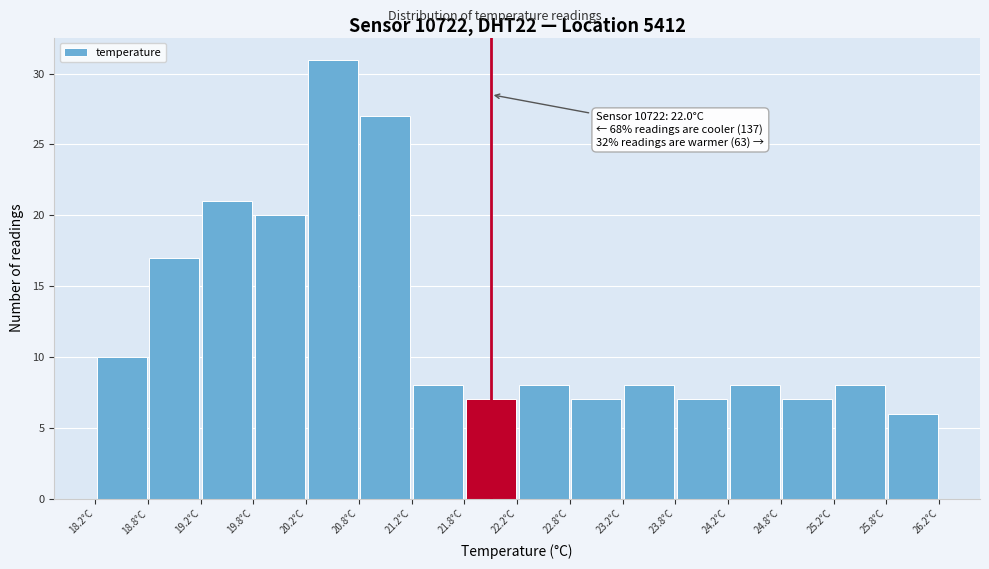

Over which range of the x-axis is the bar tallest?

20.25 to 20.75